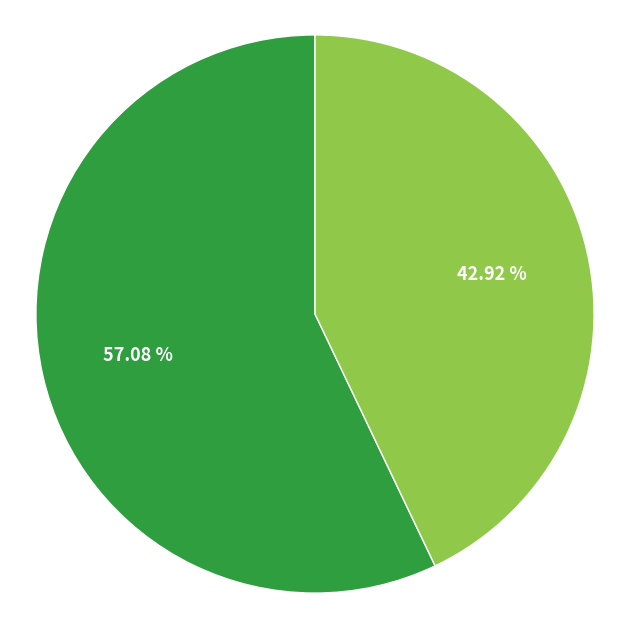

Is there any slice that represents more than half of the pie?

Yes